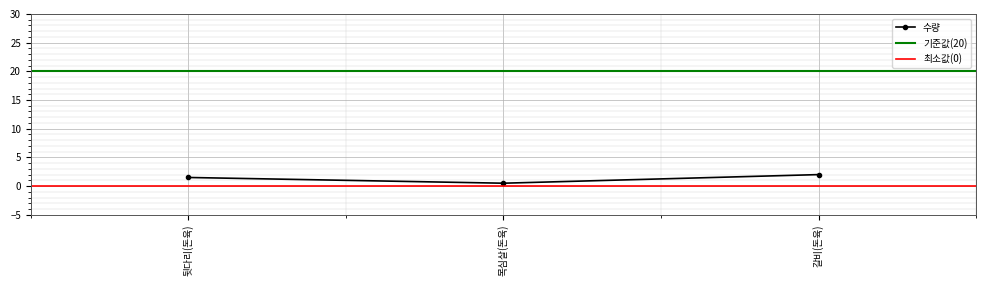

What is the label of the 3rd point from the left?

갈비(돈육)